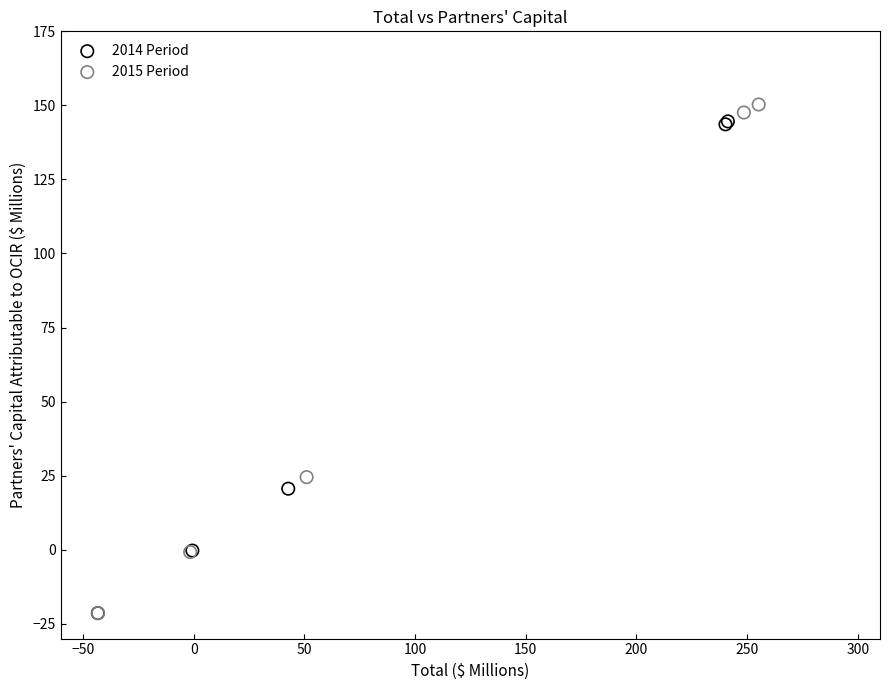

What are all the series names shown in the legend?

2014 Period, 2015 Period